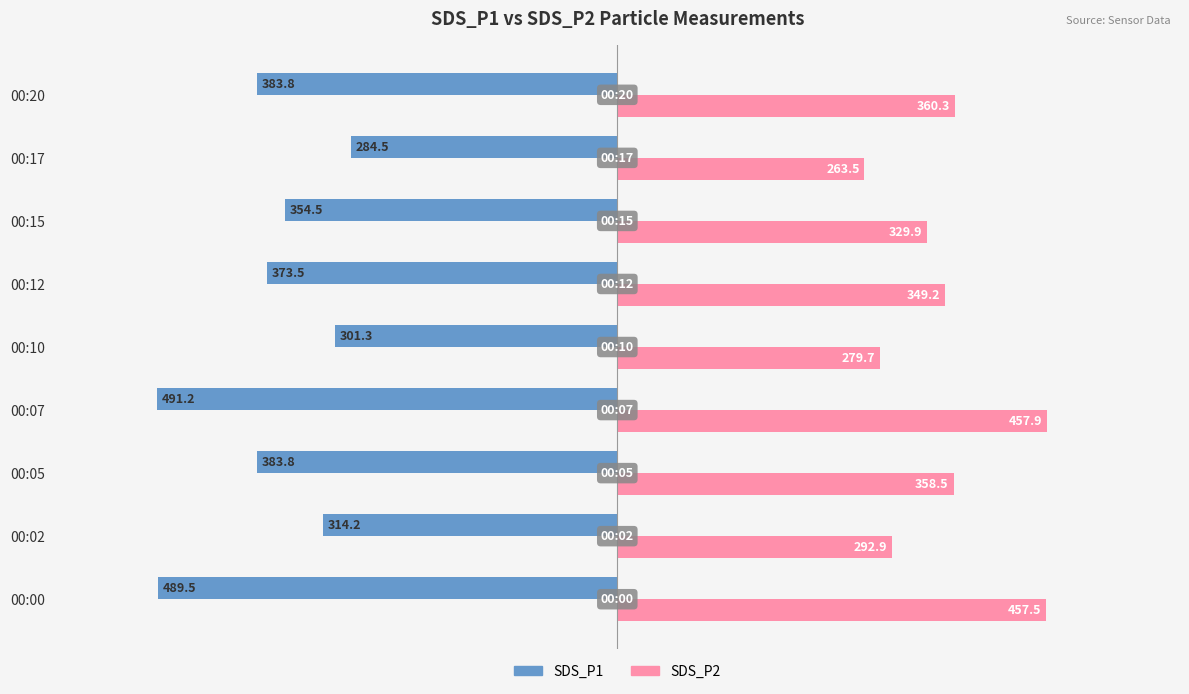

The value of SDS_P1 at 00:05 is -673.6. True or false?

False